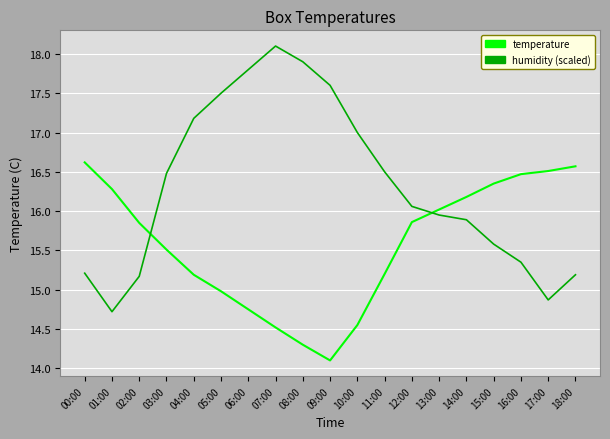

Which series has the widest spread of values?

humidity (scaled)